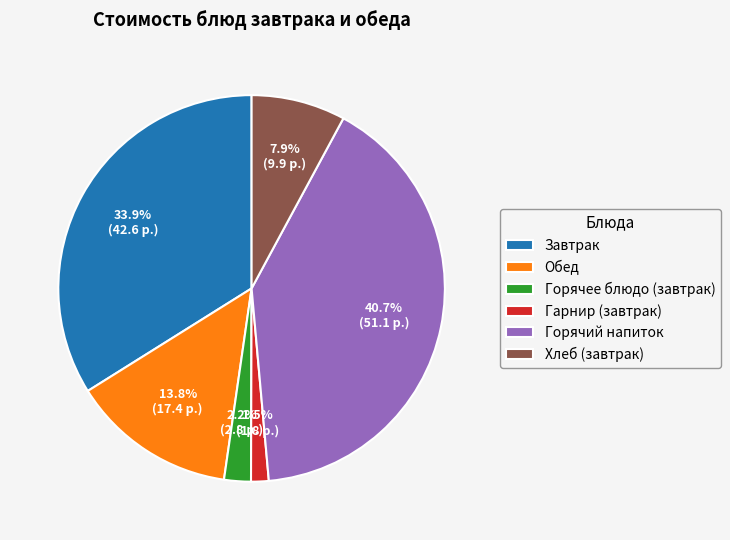

What is the largest slice in the pie chart?

Горячий напиток